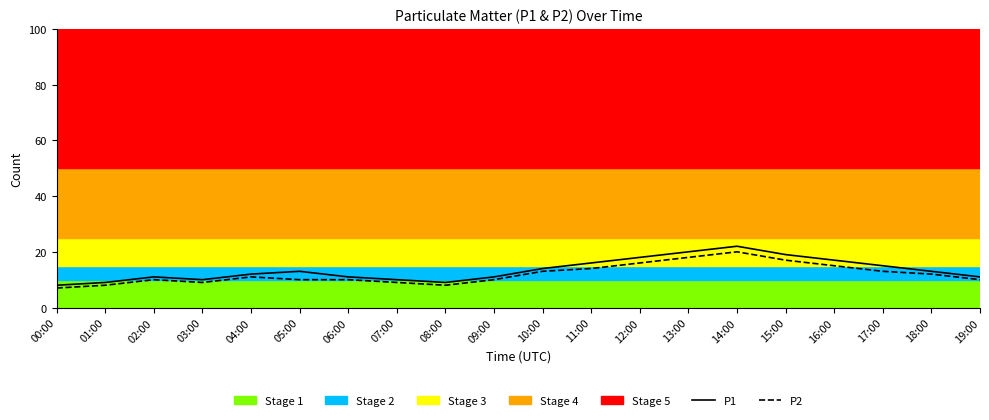

Reading left to right, list all the values displayed in this chart.

P1: 00:00=8	01:00=9	02:00=11	03:00=10	04:00=12	05:00=13	06:00=11	07:00=10	08:00=9	09:00=11	10:00=14	11:00=16	12:00=18	13:00=20	14:00=22	15:00=19	16:00=17	17:00=15	18:00=13	19:00=11
P2: 00:00=7	01:00=8	02:00=10	03:00=9	04:00=11	05:00=10	06:00=10	07:00=9	08:00=8	09:00=10	10:00=13	11:00=14	12:00=16	13:00=18	14:00=20	15:00=17	16:00=15	17:00=13	18:00=12	19:00=10